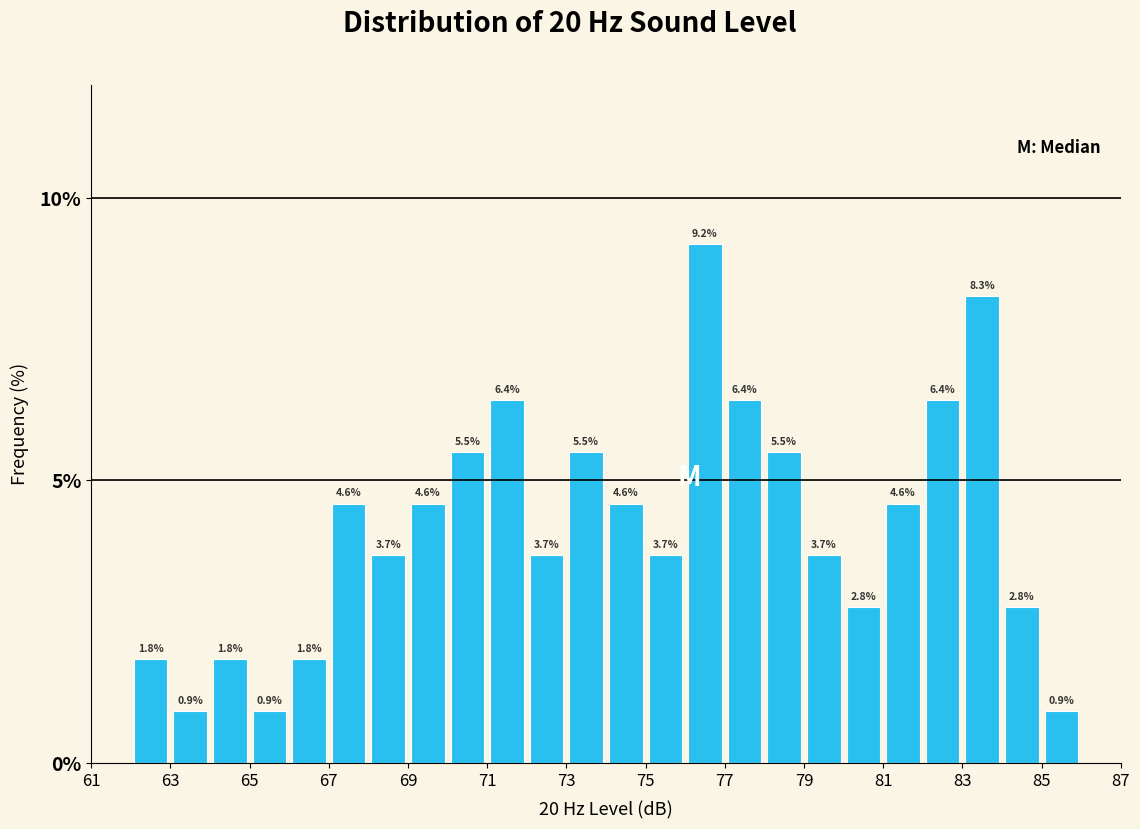

Reading left to right, transcribe this chart: for each bar, give the range it covers on the x-axis and its height.

62 to 63: 1.8
63 to 64: 0.9
64 to 65: 1.8
65 to 66: 0.9
66 to 67: 1.8
67 to 68: 4.6
68 to 69: 3.7
69 to 70: 4.6
70 to 71: 5.5
71 to 72: 6.4
72 to 73: 3.7
73 to 74: 5.5
74 to 75: 4.6
75 to 76: 3.7
76 to 77: 9.2
77 to 78: 6.4
78 to 79: 5.5
79 to 80: 3.7
80 to 81: 2.8
81 to 82: 4.6
82 to 83: 6.4
83 to 84: 8.3
84 to 85: 2.8
85 to 86: 0.9